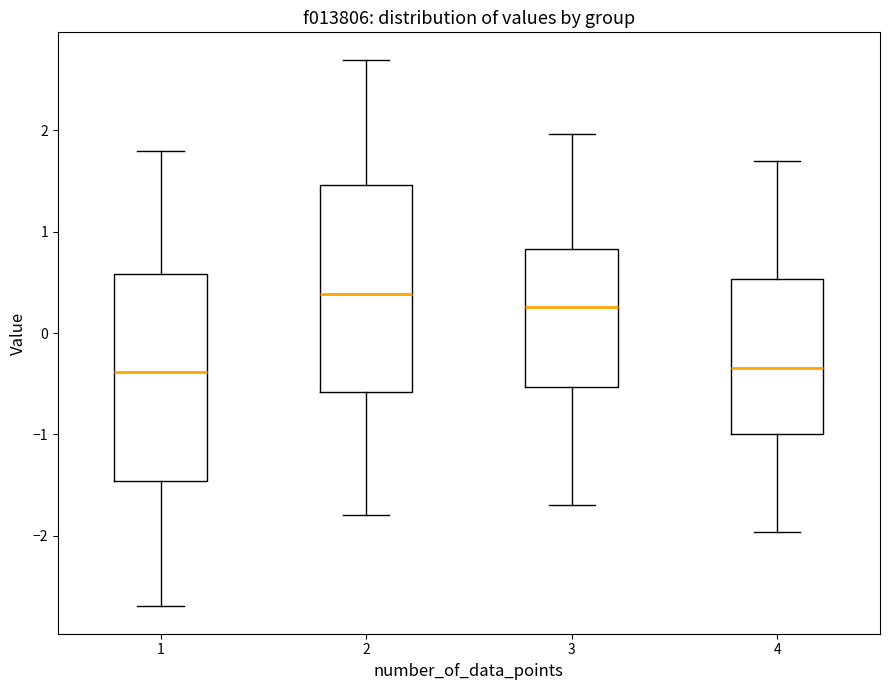

Reading left to right, read every box against the y-axis: the position of its median line, the range the box covers, and the ends of its whiskers. The values are not printed on the chart, so give them approximately, as read against the axis.

1: median -0.4, box -1.5 to 0.6, whiskers -2.7 to 1.8
2: median 0.4, box -0.6 to 1.5, whiskers -1.8 to 2.7
3: median 0.3, box -0.5 to 0.8, whiskers -1.7 to 2.0
4: median -0.3, box -1.0 to 0.5, whiskers -2.0 to 1.7